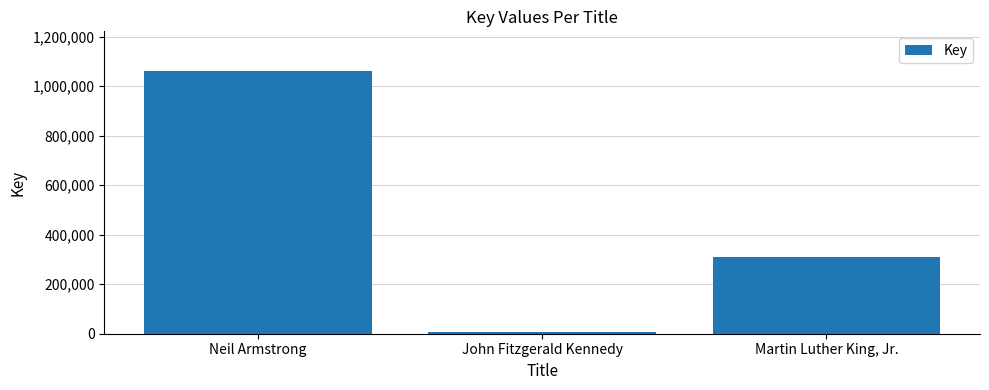

Rank the categories by value from lowest to highest.

John Fitzgerald Kennedy, Martin Luther King, Jr., Neil Armstrong